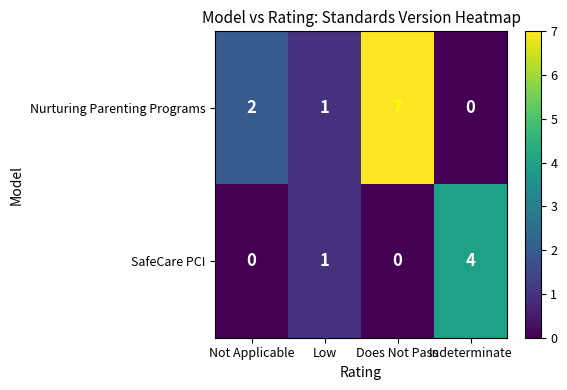

Where is SafeCare PCI nearest to the value 2?

Low